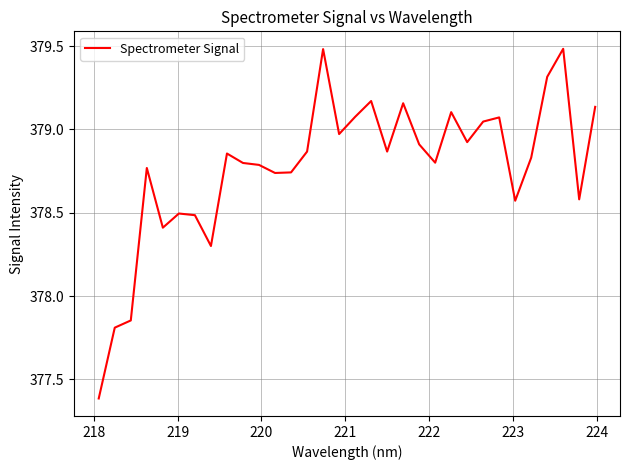

What is the minimum value shown in the chart?

377.4